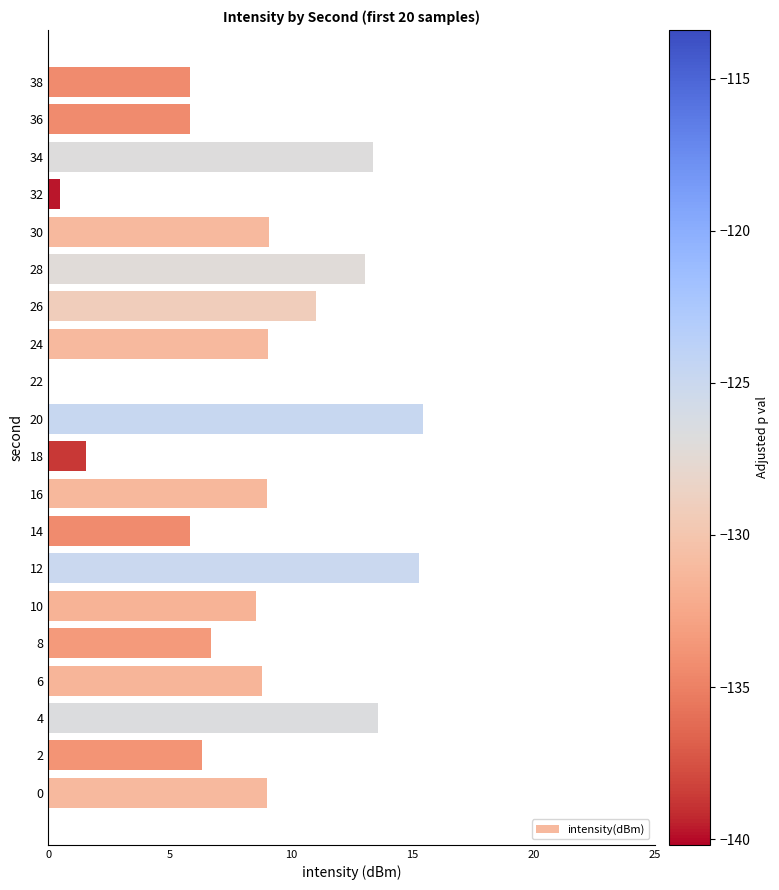

What is the sum of all values?

167.8